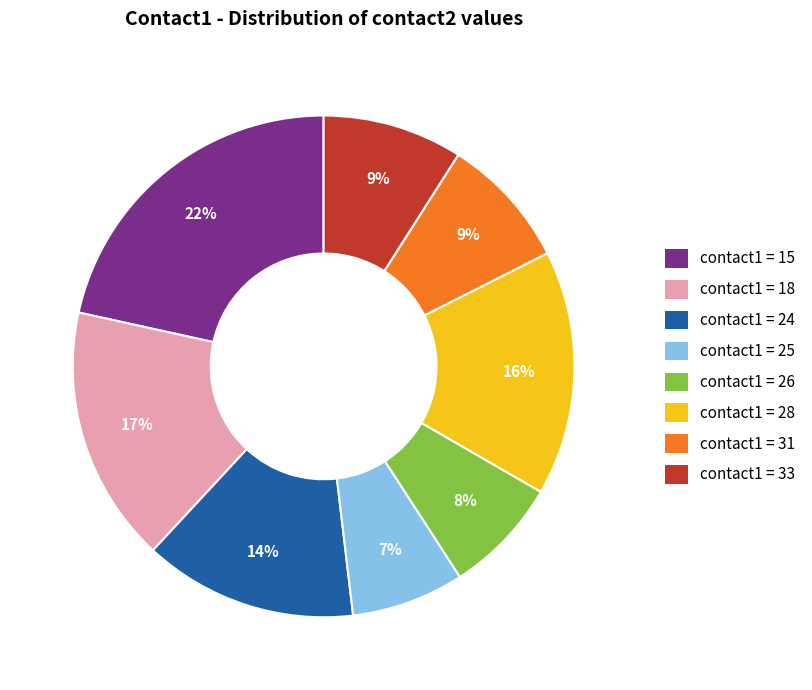

To the nearest percent, what is the average slice percentage?

12%